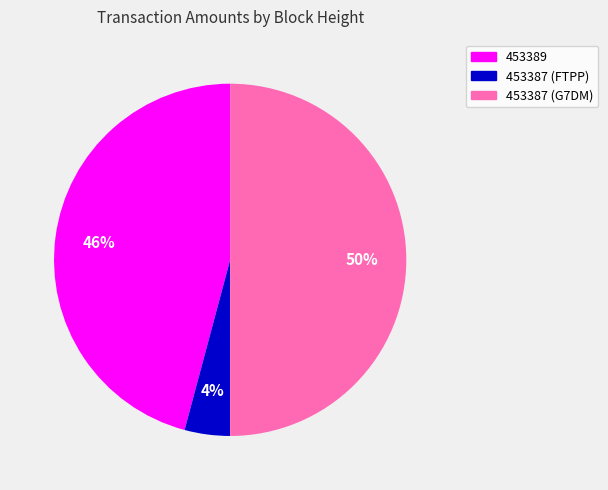

Is the sum of 453387 (G7DM) and 453389 greater than half?

Yes